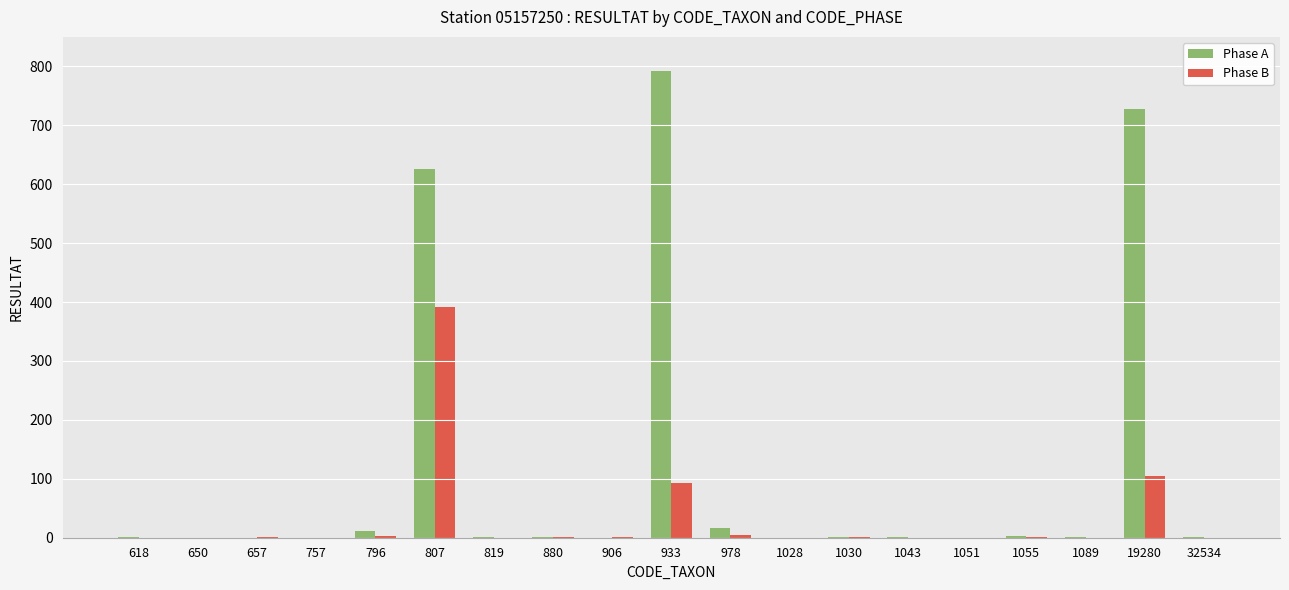

What is the maximum value shown in the chart?

792